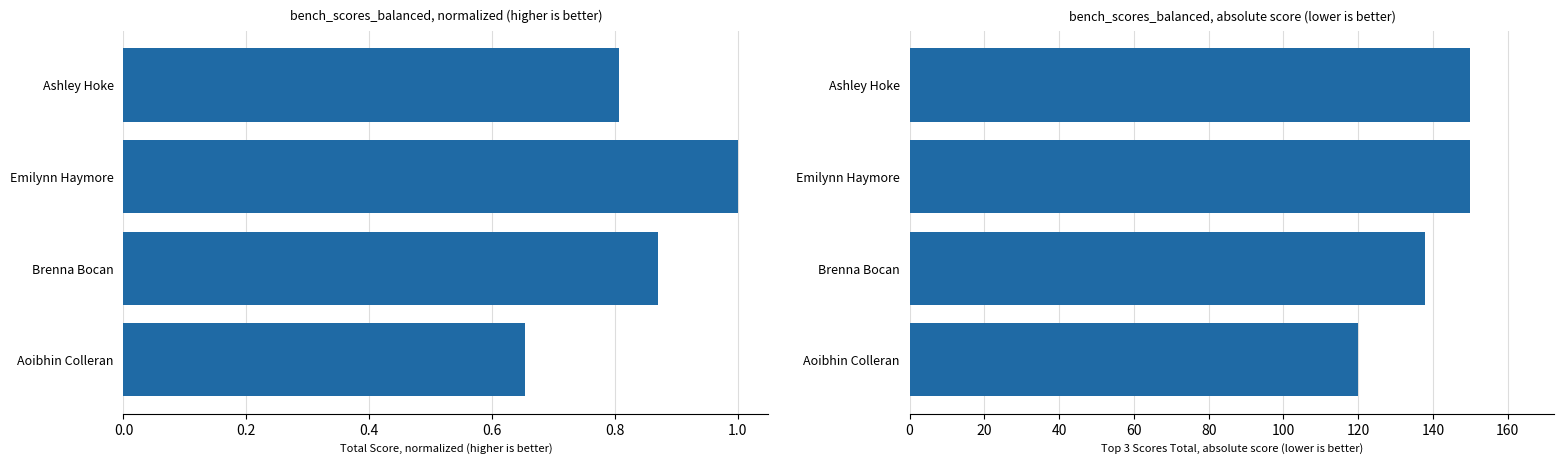

Which series changed the most between Ashley Hoke and Brenna Bocan?

Top 3 Scores Total